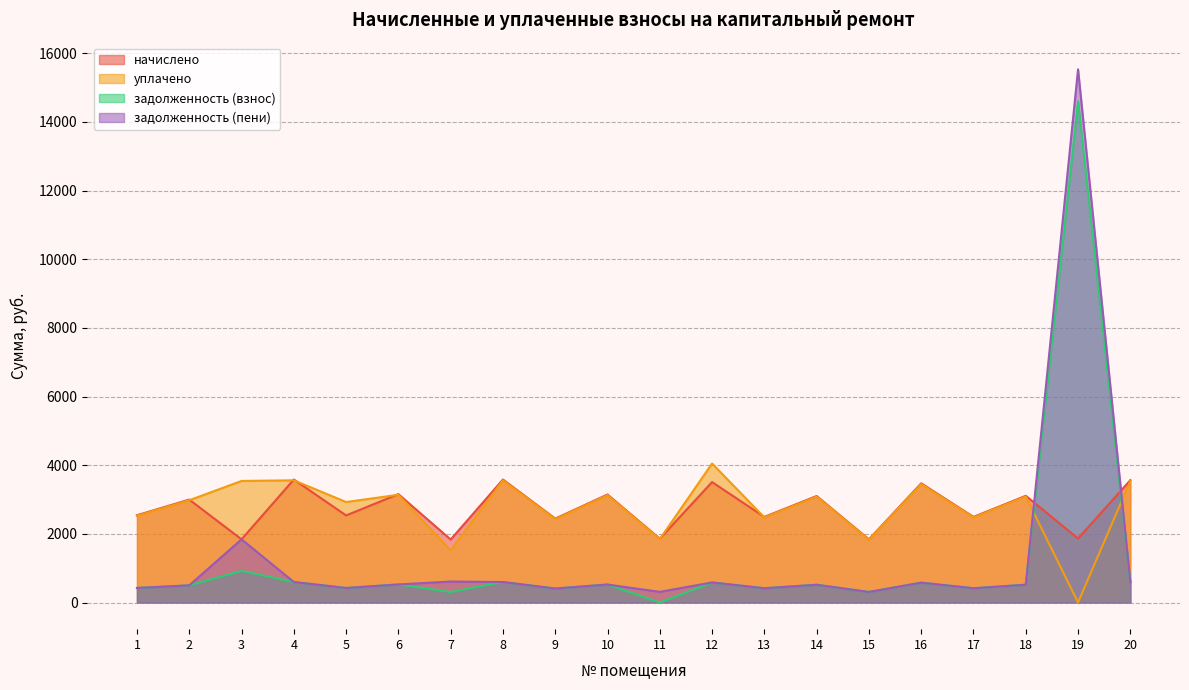

Reading left to right, what are all the values shown in this chart?

начислено: 1=2542.4	2=2998.0	3=1840.6	4=3582.8	5=2536.3	6=3158.0	7=1834.5	8=3582.8	9=2443.9	10=3145.7	11=1859.1	12=3508.9	13=2493.2	14=3102.6	15=1840.6	16=3472.0	17=2493.2	18=3108.8	19=1865.3	20=3564.3
уплачено: 1=2526.3	2=2979.0	3=3541.3	4=3560.1	5=2926.8	6=3138.0	7=1517.1	8=3560.1	9=2428.4	10=3125.8	11=1847.3	12=4049.3	13=2477.4	14=3082.9	15=1829.0	16=3450.0	17=2477.4	18=3089.1	19=0.0	20=3541.7
задолженность (взнос): 1=423.7	2=499.7	3=920.3	4=597.1	5=422.7	6=526.3	7=305.8	8=597.1	9=407.3	10=524.3	11=0.0	12=584.8	13=415.5	14=517.1	15=306.8	16=578.7	17=415.5	18=518.1	19=14600.1	20=594.0
задолженность (пени): 1=423.7	2=499.7	3=1840.6	4=597.1	5=422.7	6=526.3	7=611.5	8=597.1	9=407.3	10=524.3	11=309.9	12=584.8	13=415.5	14=517.1	15=306.8	16=578.7	17=415.5	18=518.1	19=15532.7	20=594.0